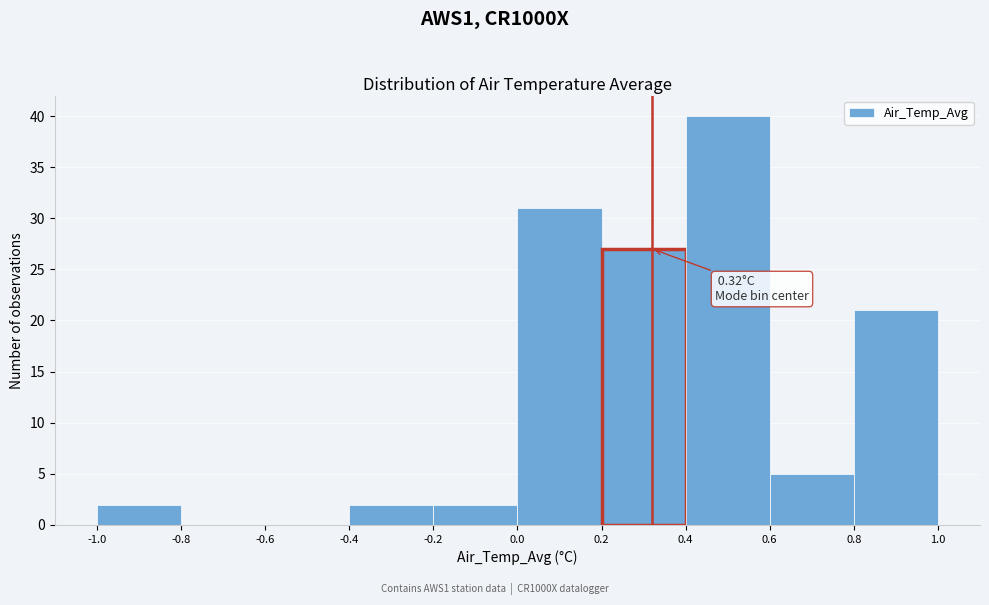

Over which range of the x-axis is the bar tallest?

0.4 to 0.6